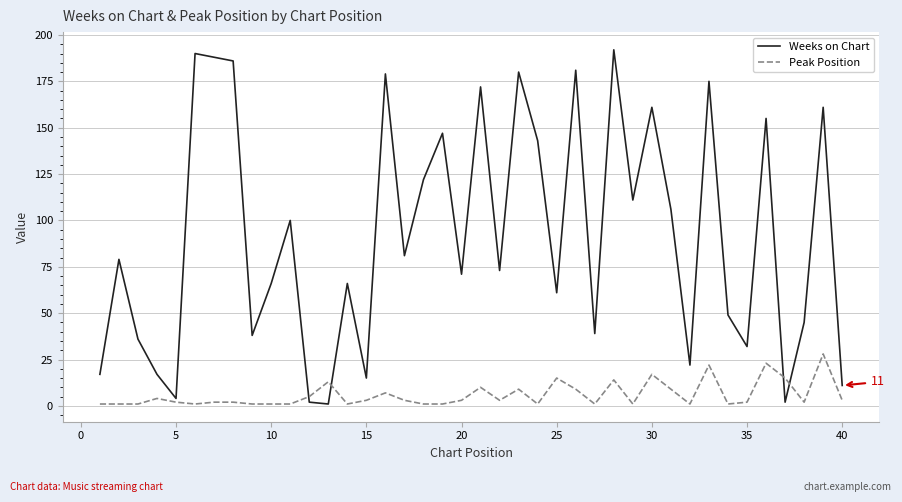

True or false: Peak Position and Weeks on Chart intersect in this chart.

True